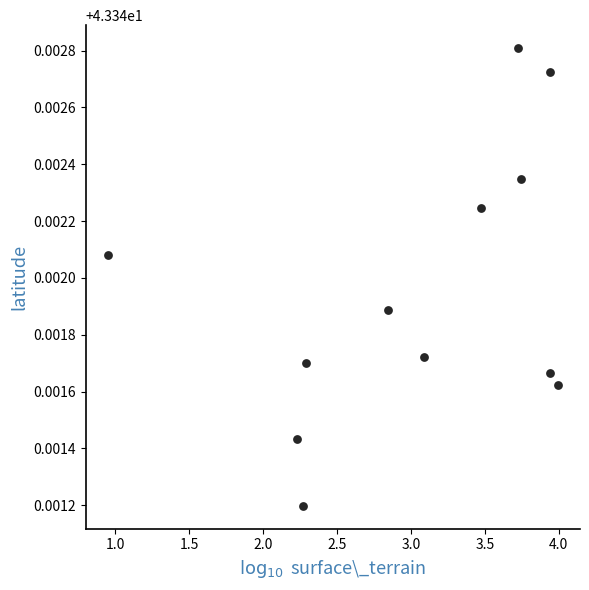

What is the average X value?

3.0